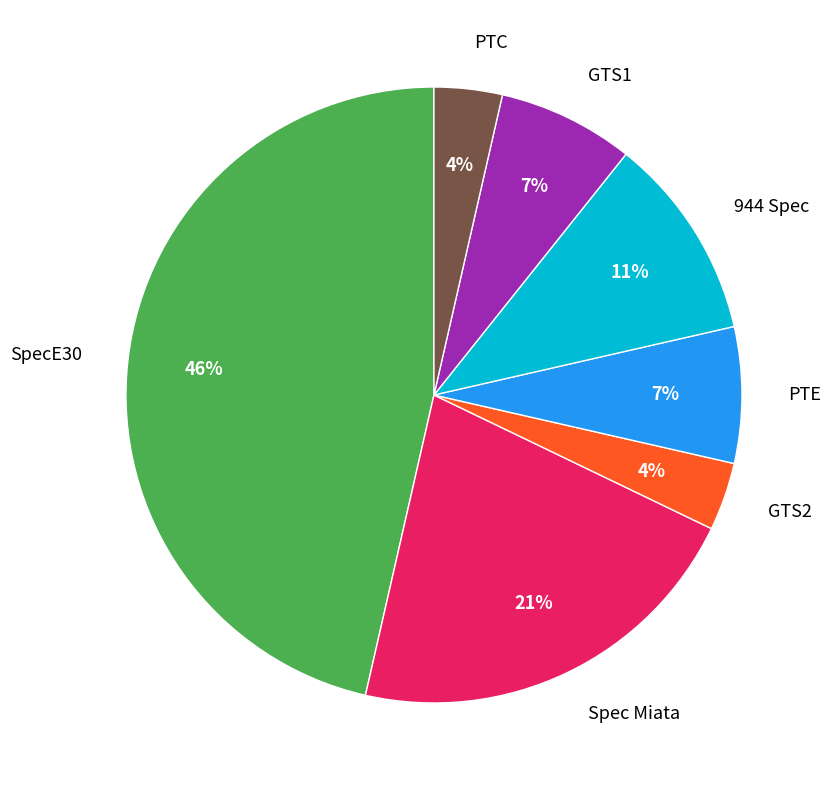

To the nearest percent, what portion does Spec Miata represent?

21%